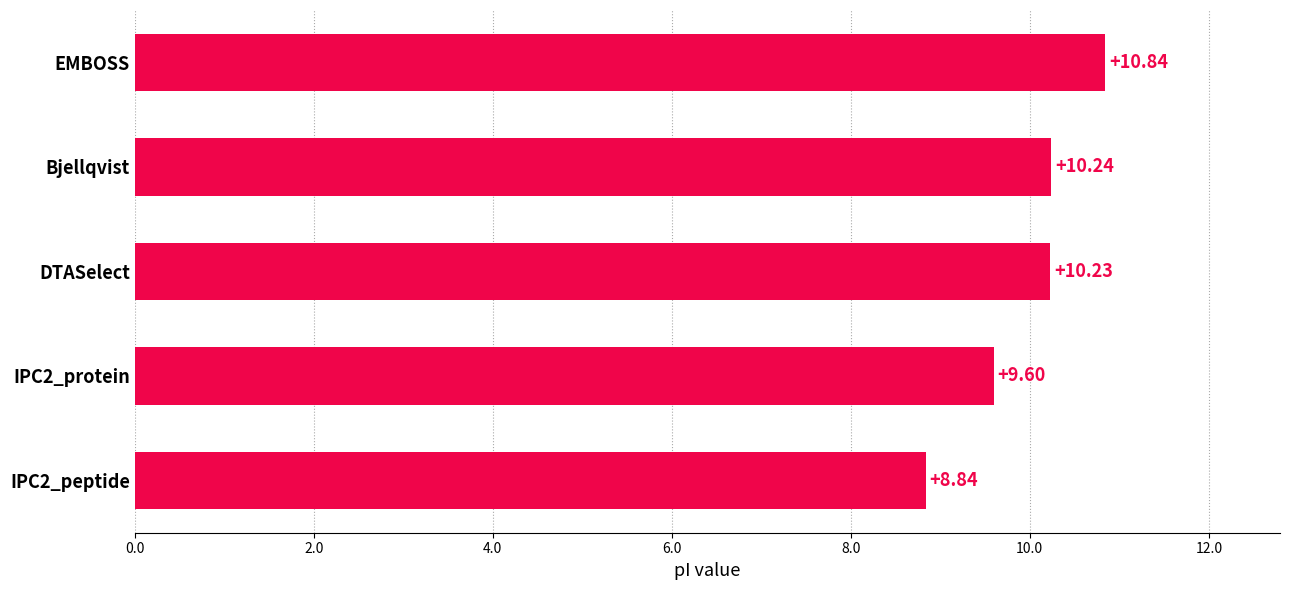

What is the change in value from Bjellqvist to EMBOSS?

+0.6